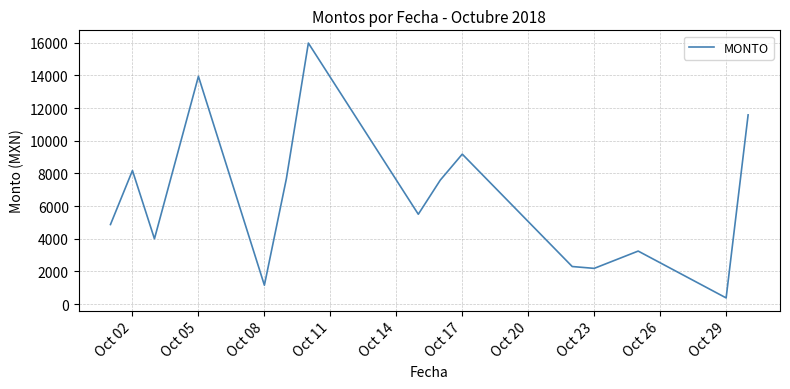

What is the minimum value shown in the chart?

383.0